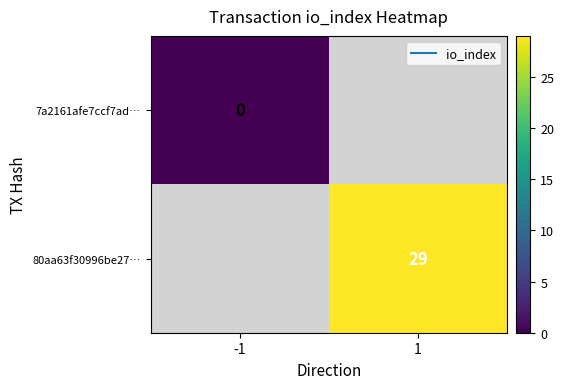

Which has a higher value, -1 or 1?

1